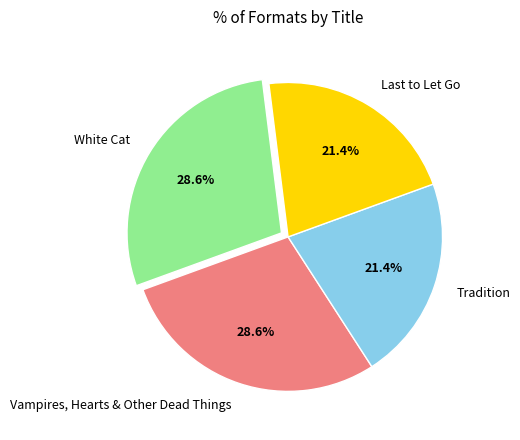

Is there any slice that represents more than half of the pie?

No